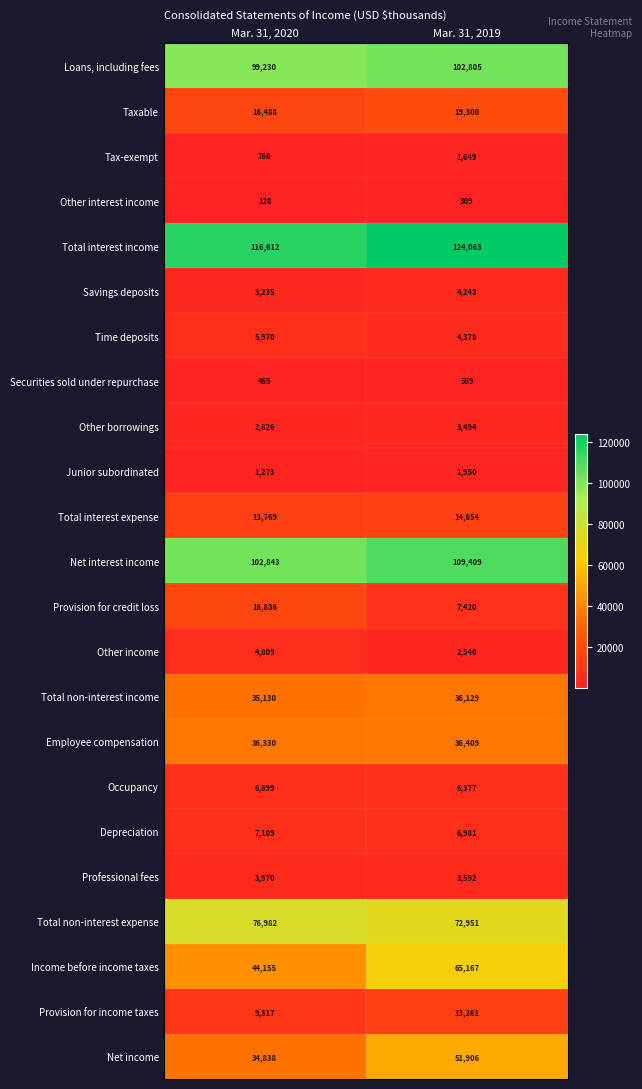

Where is Other borrowings nearest to the value 3160?

Mar. 31, 2020